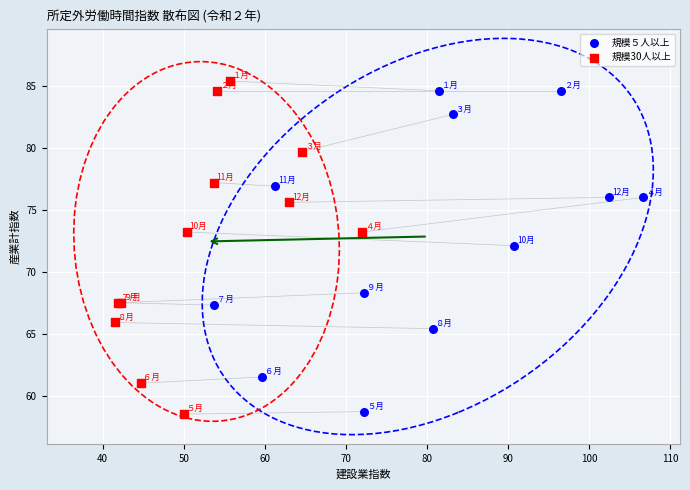

Which series has the largest Y range (max minus min)?

規模30人以上